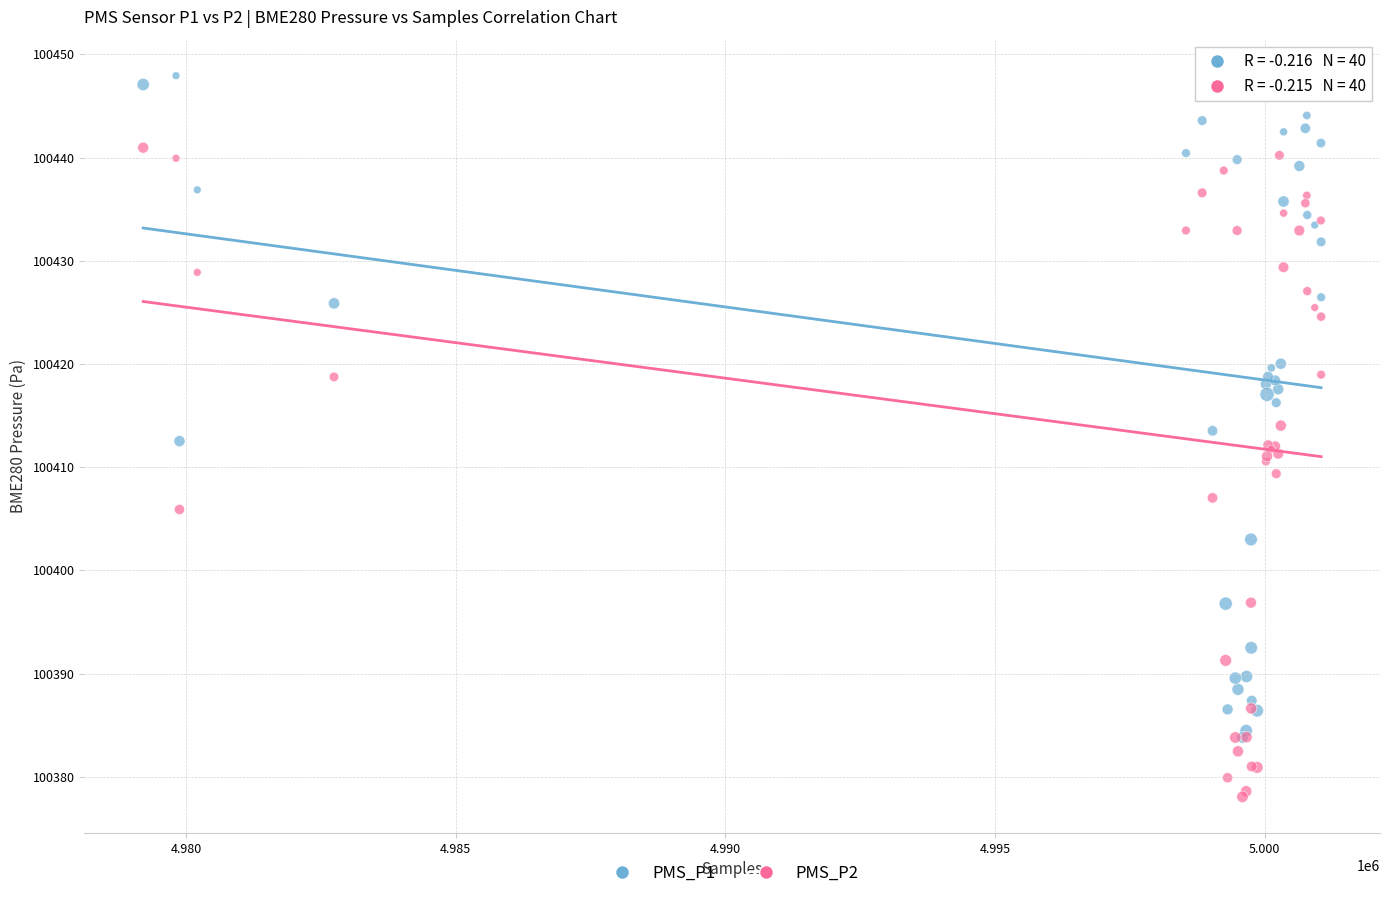

What are all the series names shown in the legend?

PMS_P1, PMS_P2